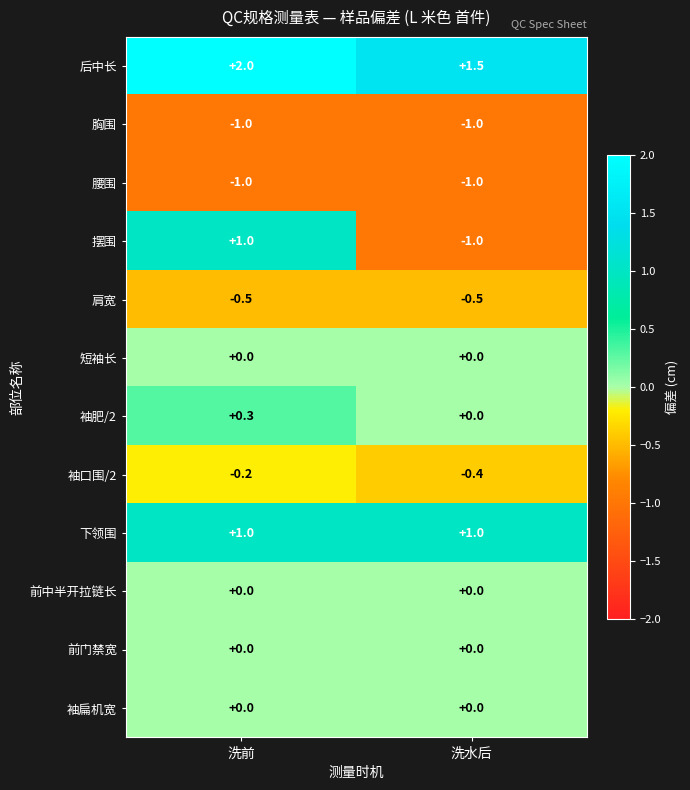

The 摆围 series shows 1.0 at 洗前. True or false?

True